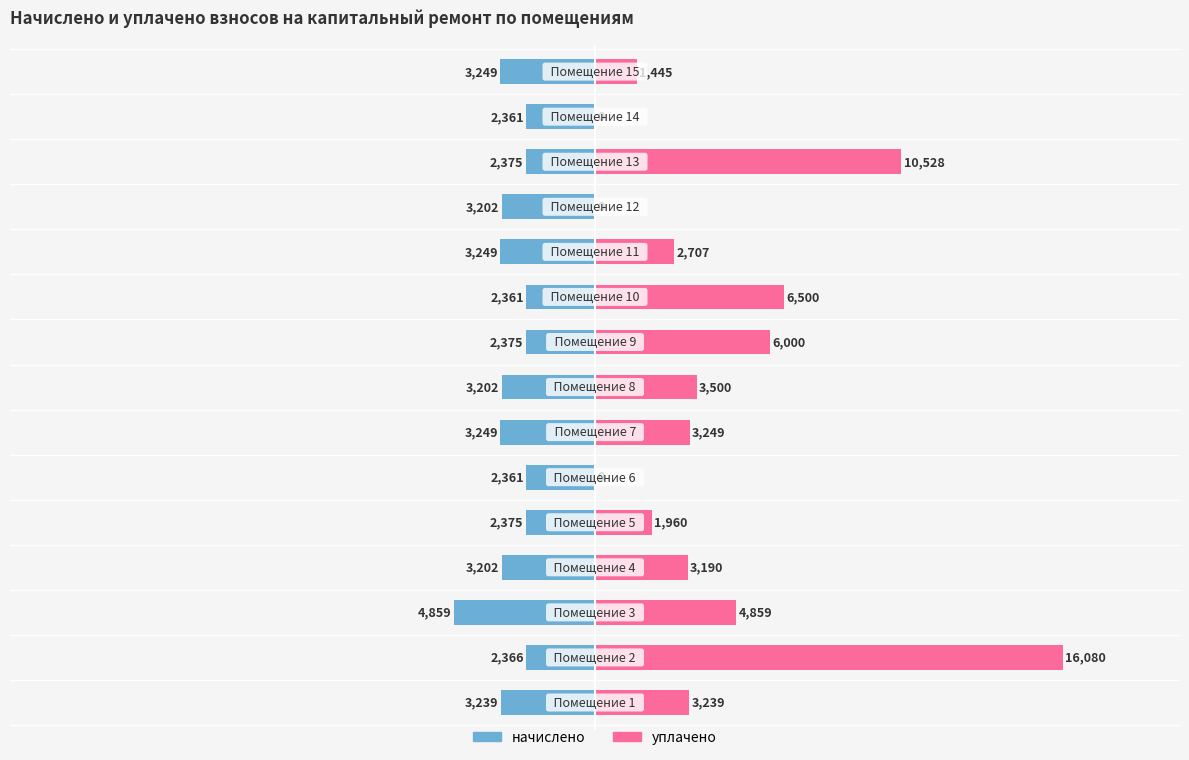

Reading right to left, what are all the values shown in this chart?

начислено: -3248.8	-2361.0	-2375.2	-3201.5	-3248.8	-2361.0	-2375.2	-3201.5	-3248.8	-2361.0	-2375.2	-3201.5	-4858.9	-2365.7	-3239.3
уплачено: 1445.0	0.0	10528.5	0.0	2707.3	6500.0	6000.0	3500.0	3248.8	0.0	1960.5	3190.1	4858.9	16080.2	3239.3